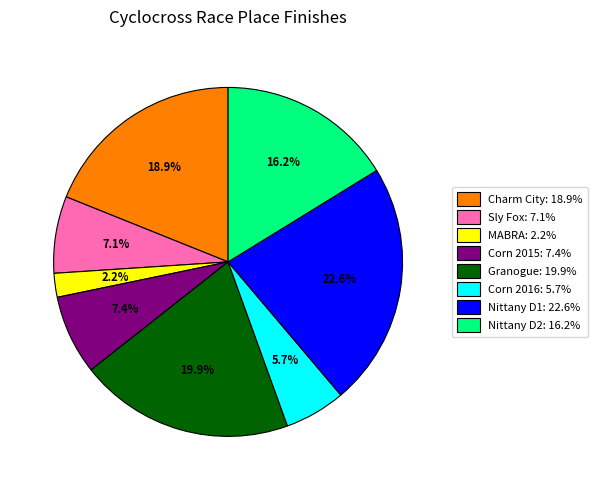

Is there any slice that represents more than half of the pie?

No